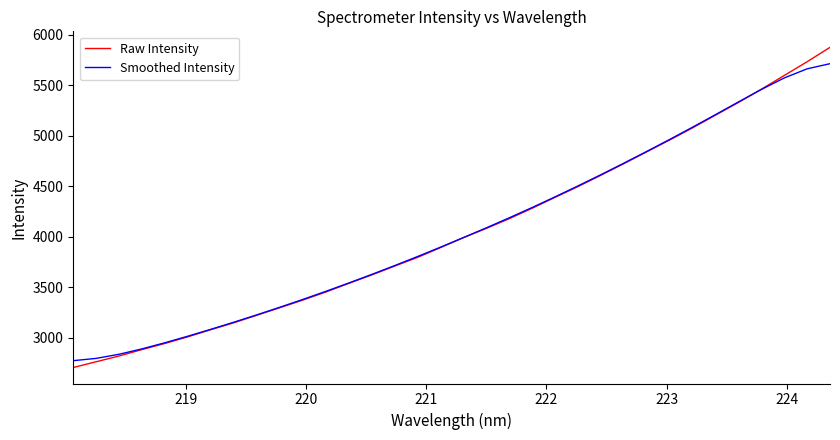

Which series has the largest range (max minus min)?

Raw Intensity